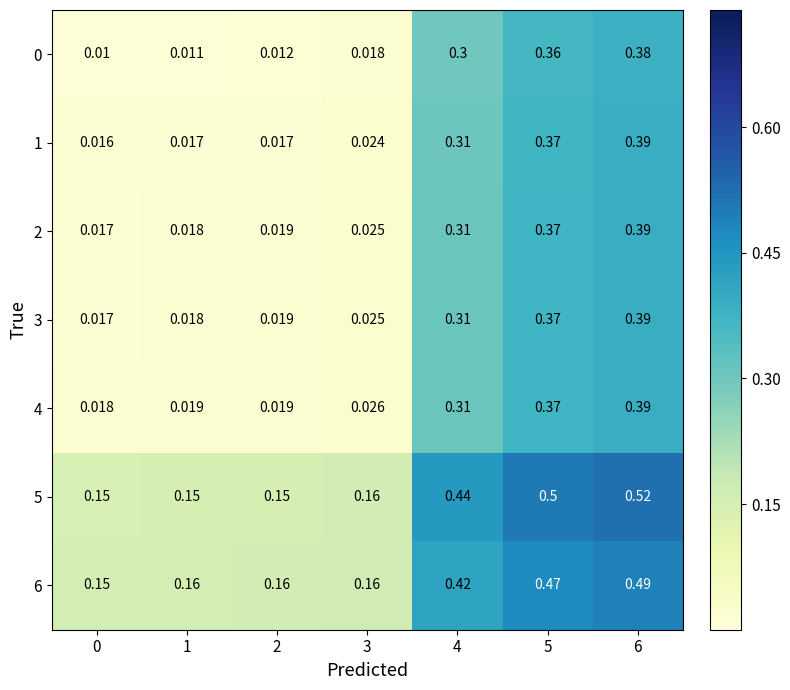

Is the value of 3 at 6 greater than the value of 4 at 3?

Yes